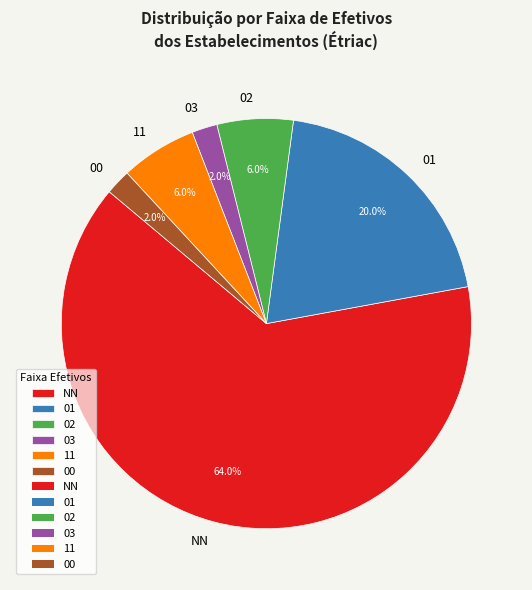

Is there a majority slice in this chart?

Yes